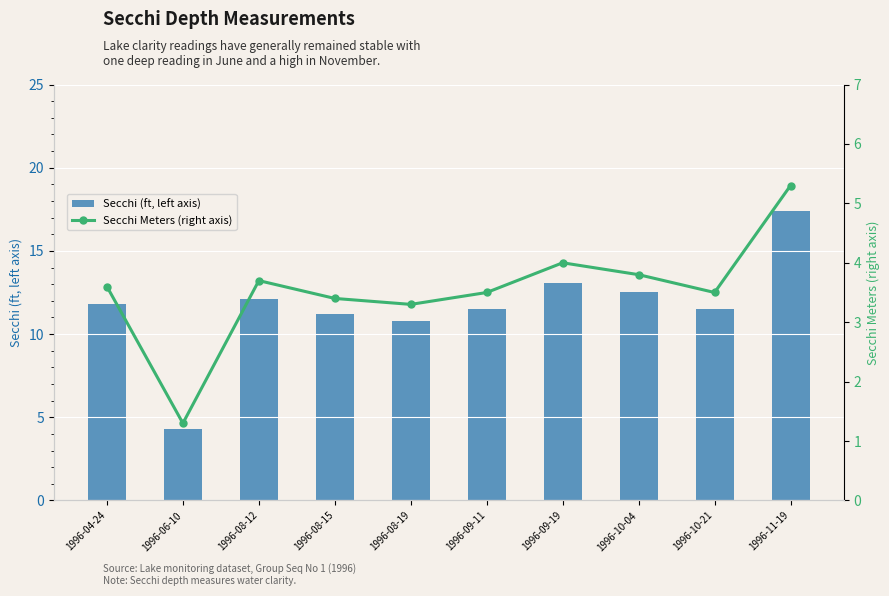

Is the value of Secchi (ft, left axis) at 1996-08-15 greater than the value of Secchi Meters (right axis) at 1996-10-21?

Yes